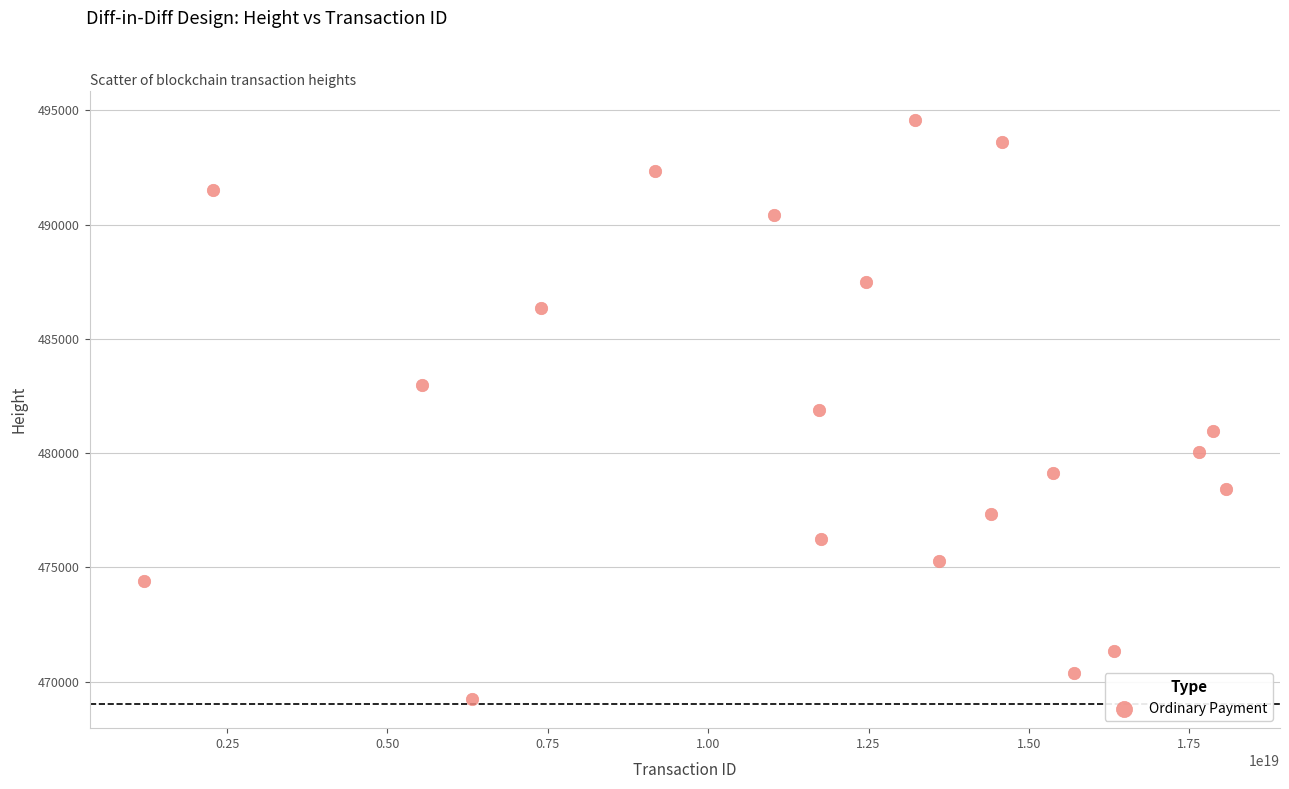

What is the range of Y values (max minus min)?

25374